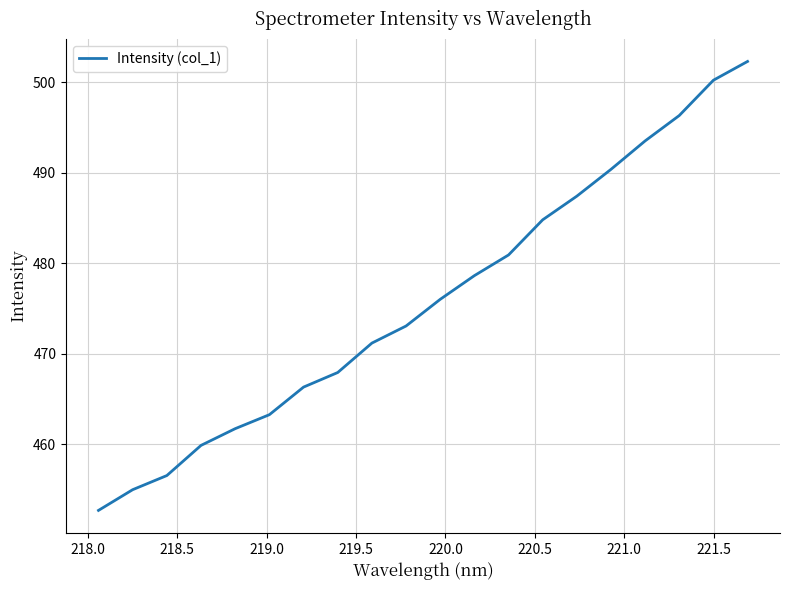

What is the minimum value shown in the chart?

452.7